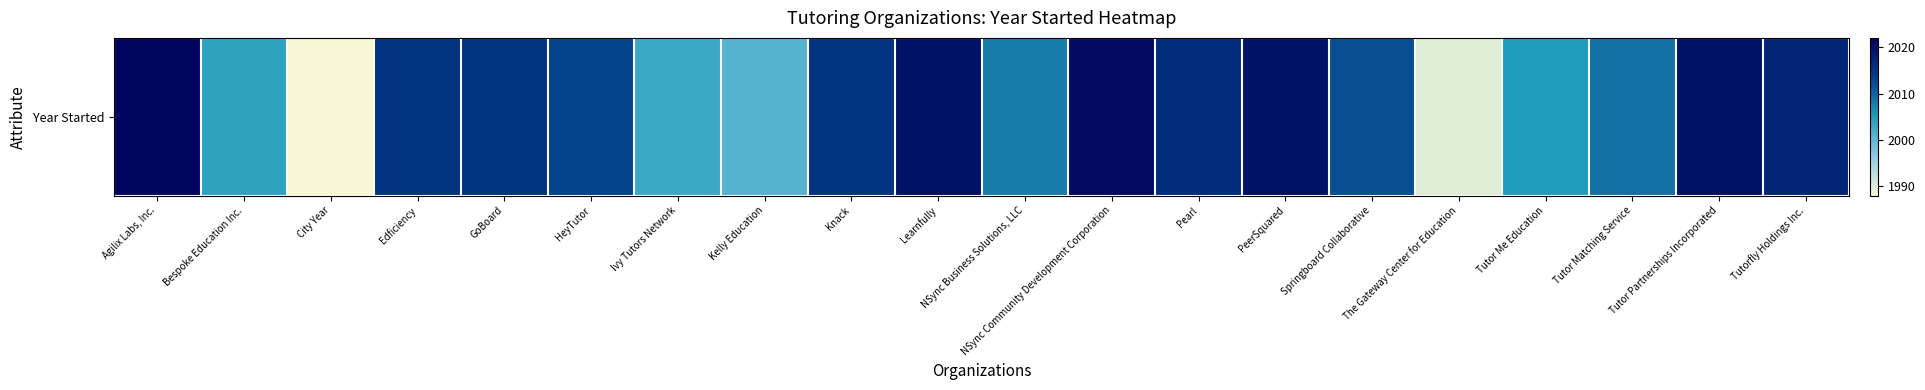

Between Tutor Matching Service and Tutor Partnerships Incorporated, which is larger?

Tutor Partnerships Incorporated